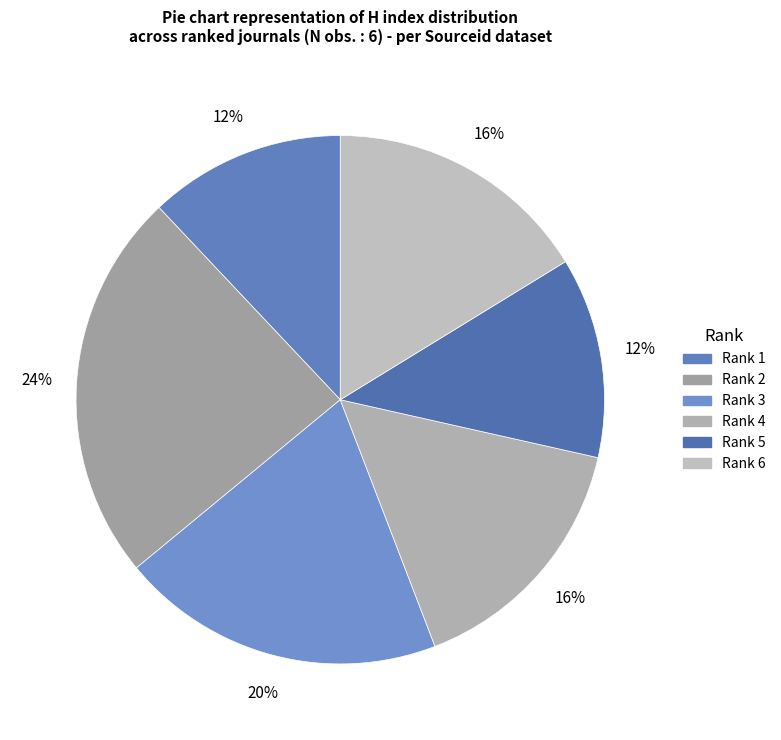

Does any single category account for the majority?

No